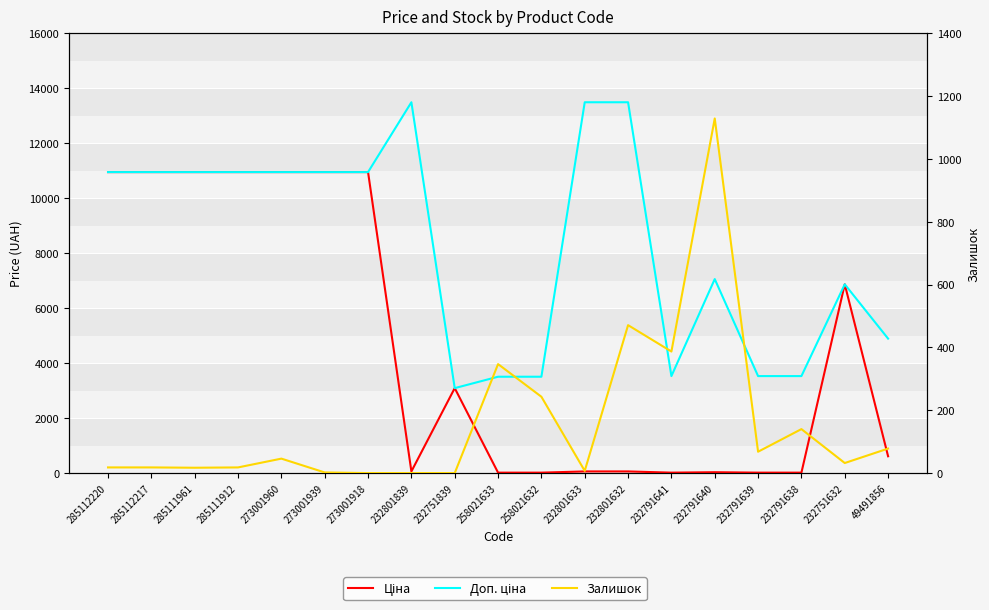

At how many categories does at least one series exceed 3126?

18